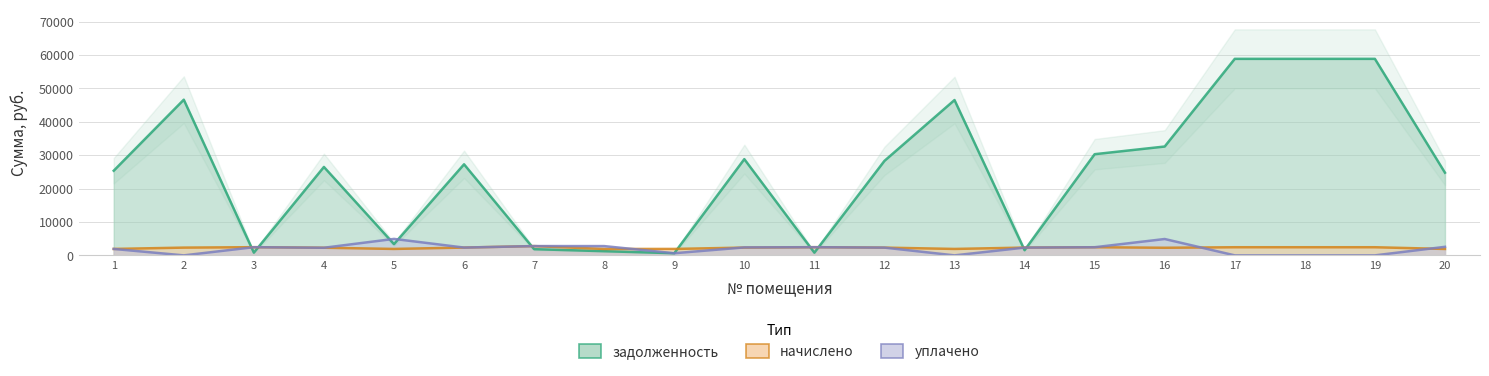

Where do задолженность and уплачено first cross each other?

2 and 3